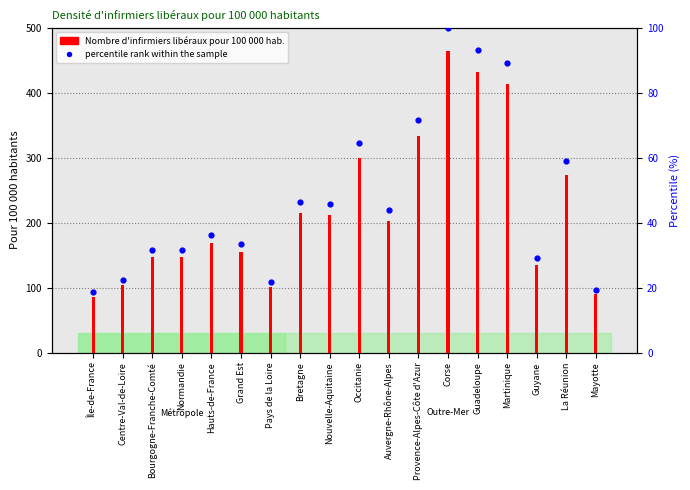

Which series reaches the minimum Y coordinate?

percentile rank within the sample